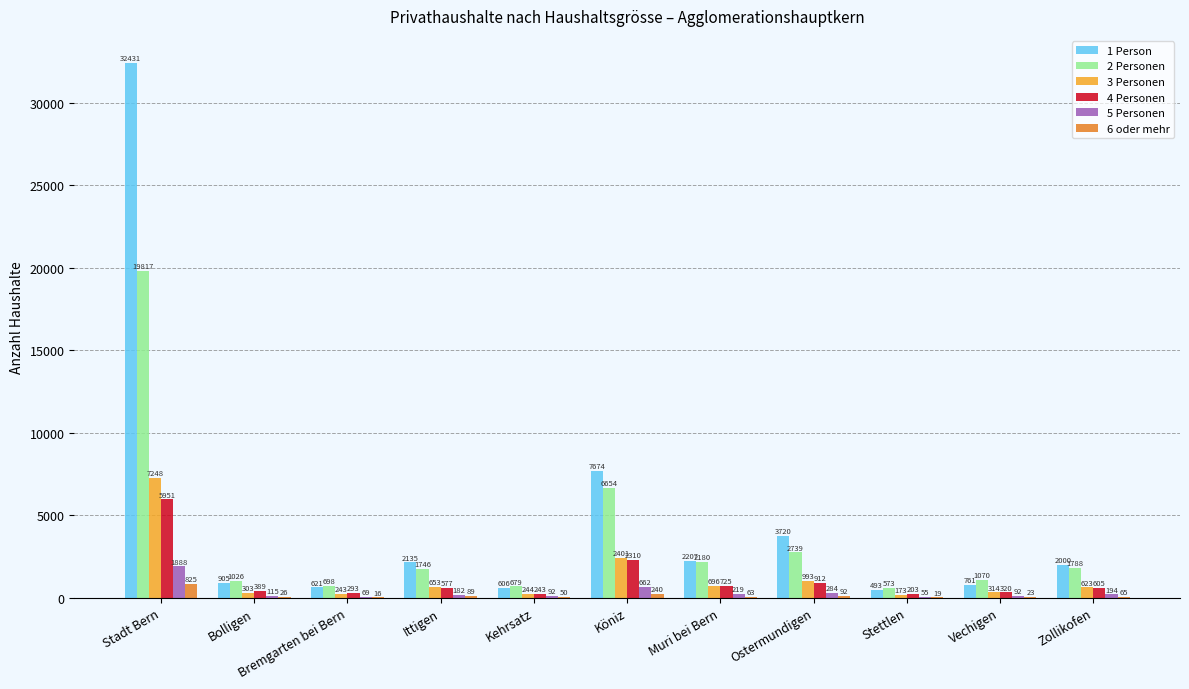

What are all the series names shown in the legend?

1 Person, 2 Personen, 3 Personen, 4 Personen, 5 Personen, 6 oder mehr